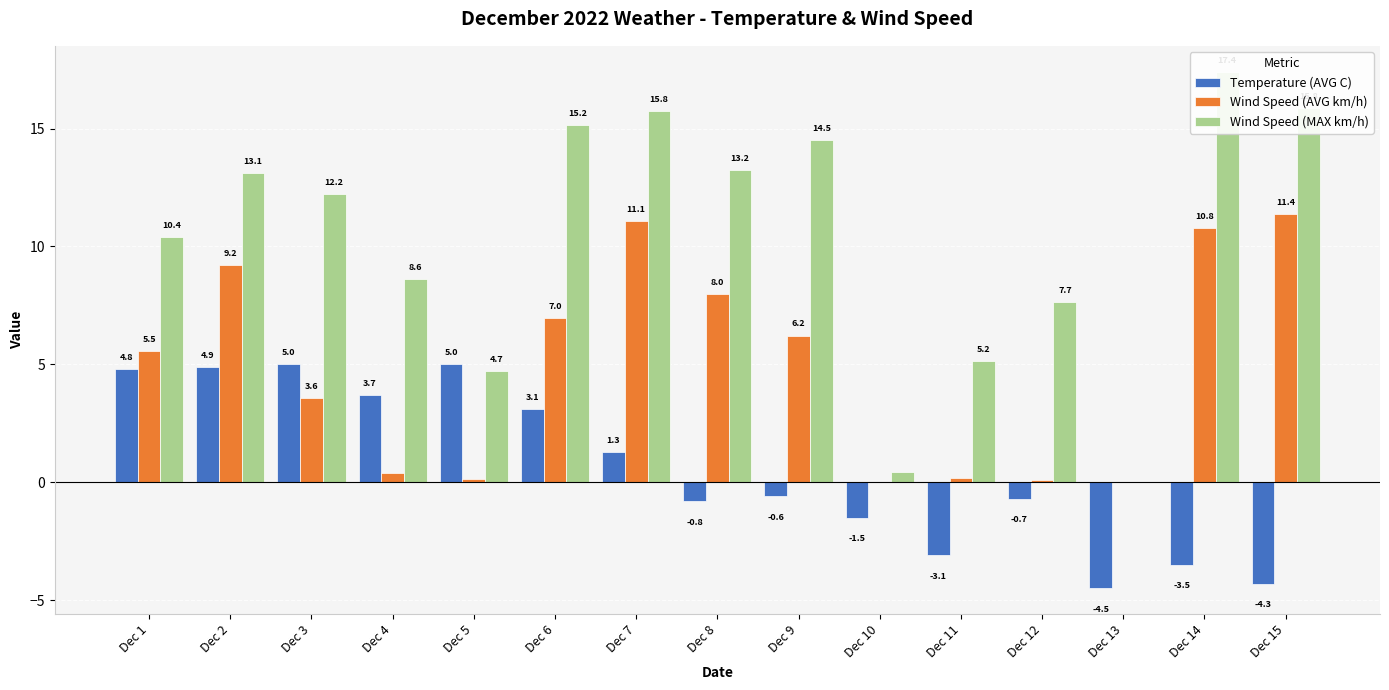

Between Dec 8 and Dec 2, which is larger?

Dec 2